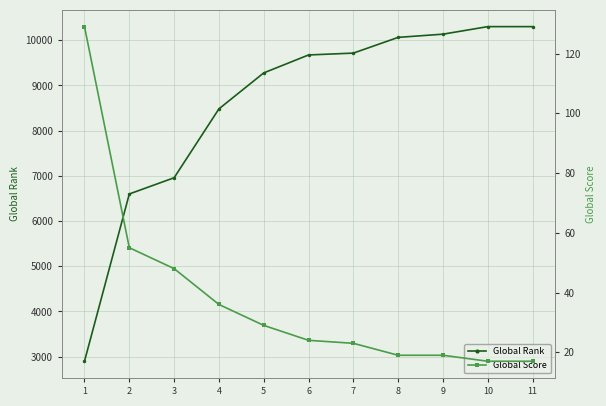

True or false: Global Rank and Global Score cross at least once.

False